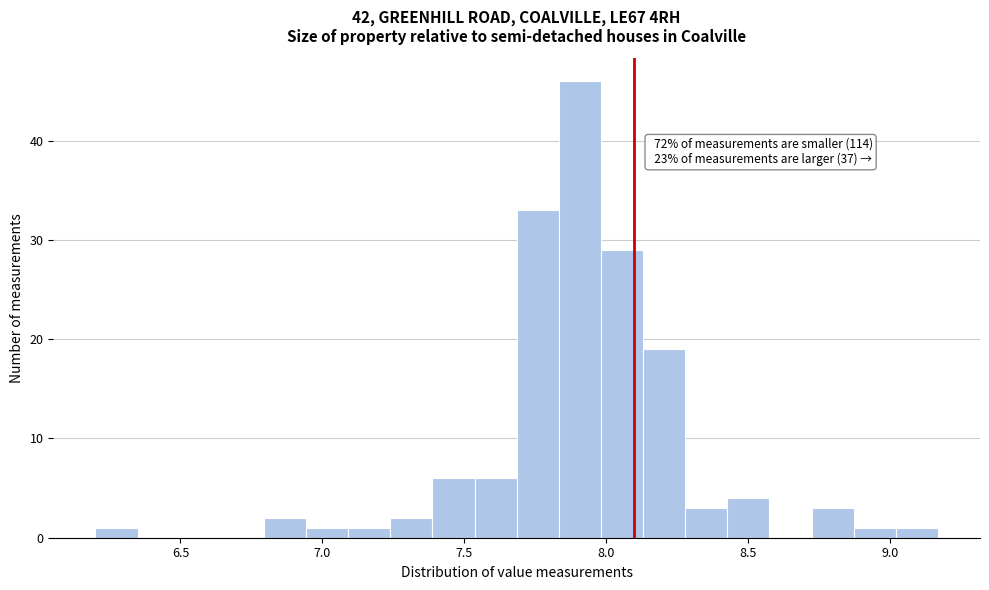

Around what value on the x-axis is the tallest bar? Give the approximate position of its centre, as read against the axis.

7.90